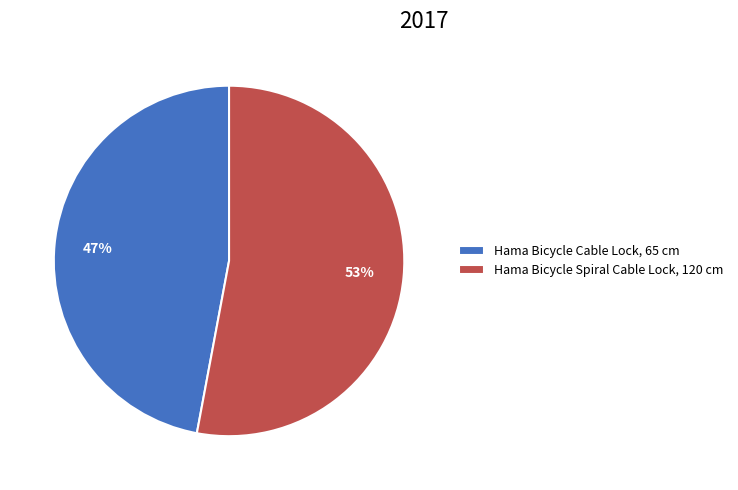

To the nearest percent, what is the difference between the Hama Bicycle Spiral Cable Lock, 120 cm and Hama Bicycle Cable Lock, 65 cm slice percentages?

6%